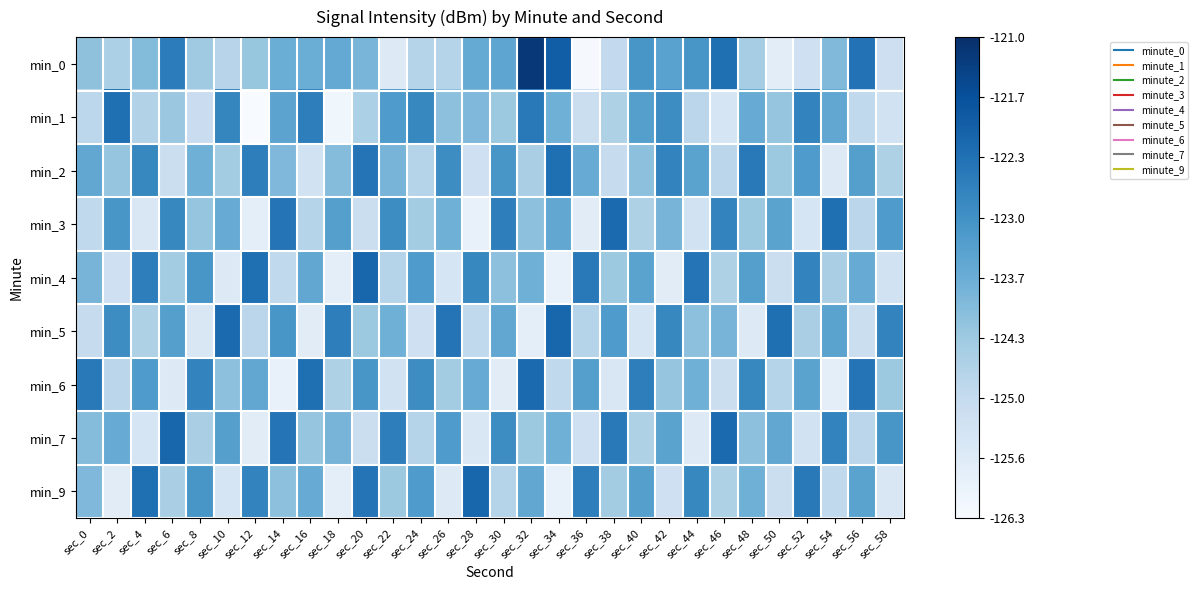

Which series has the widest spread of values?

min_0